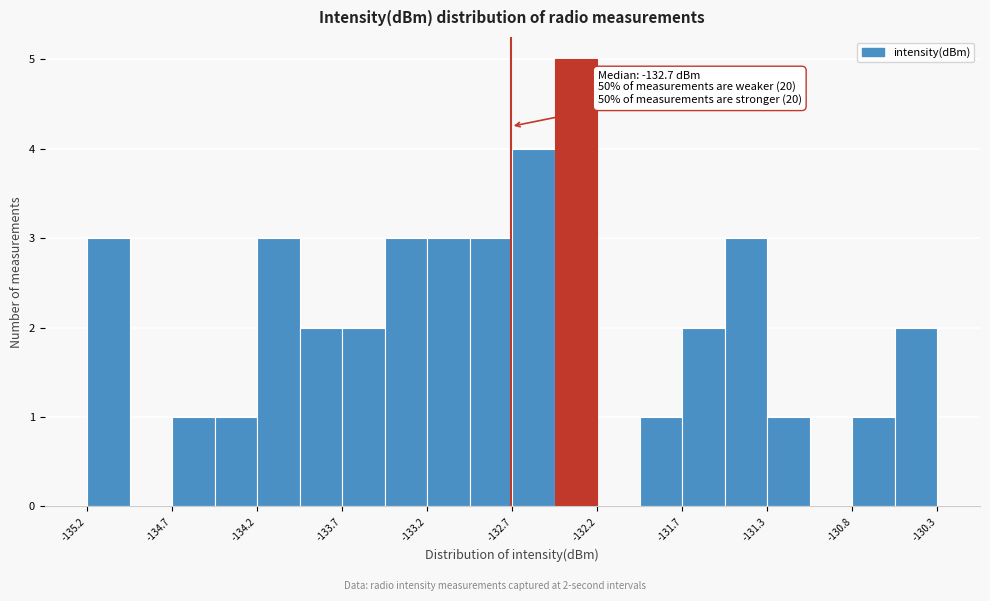

Over which range of the x-axis is the bar tallest?

-132.50 to -132.25